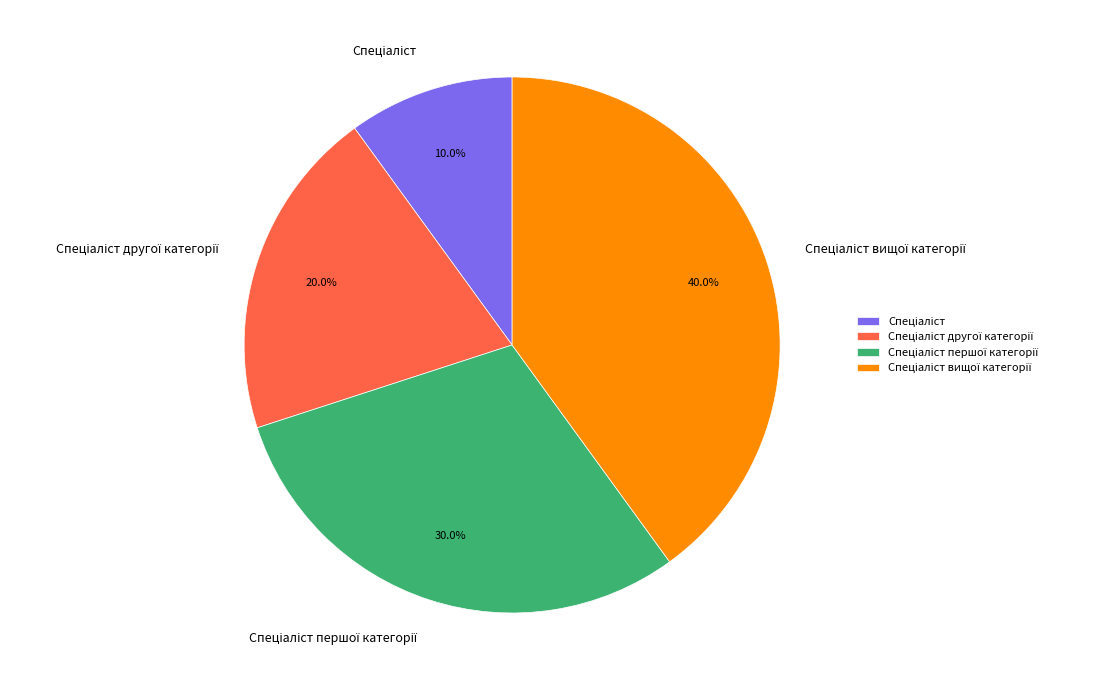

Is there a majority slice in this chart?

No